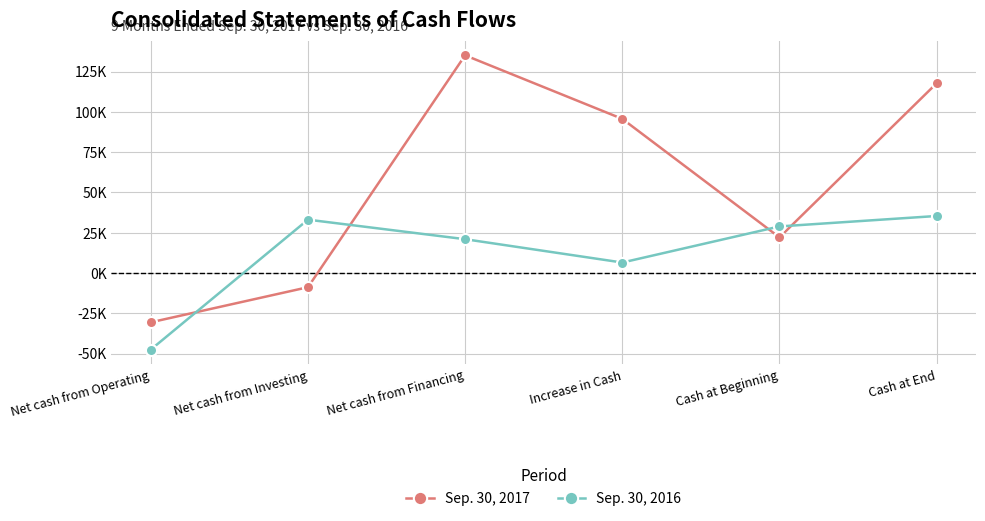

Which label corresponds to the largest value in the chart?

Net cash from Financing